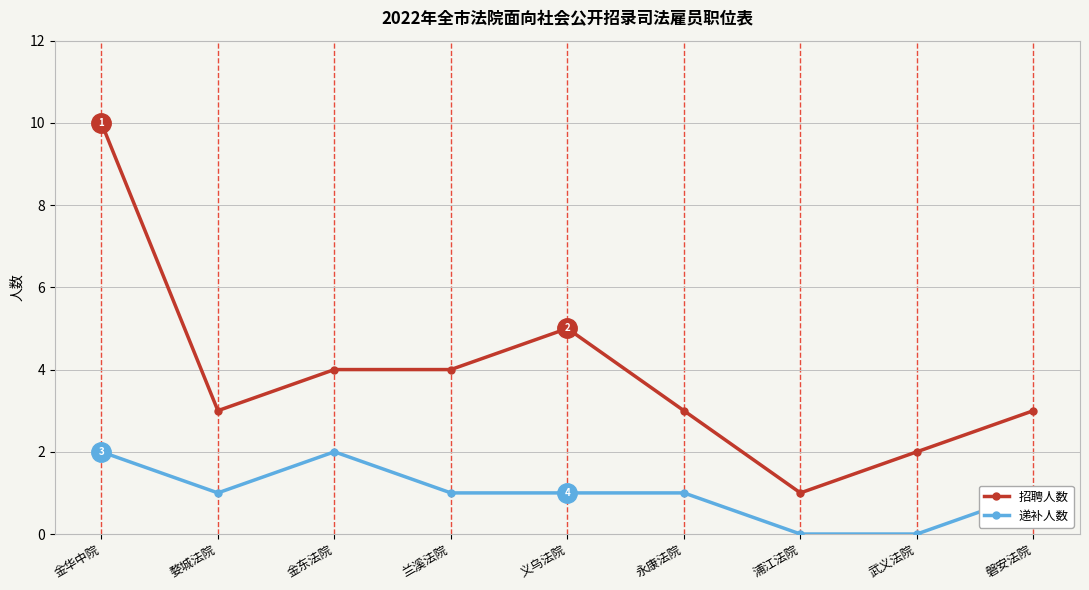

How many distinct data groups are displayed?

2